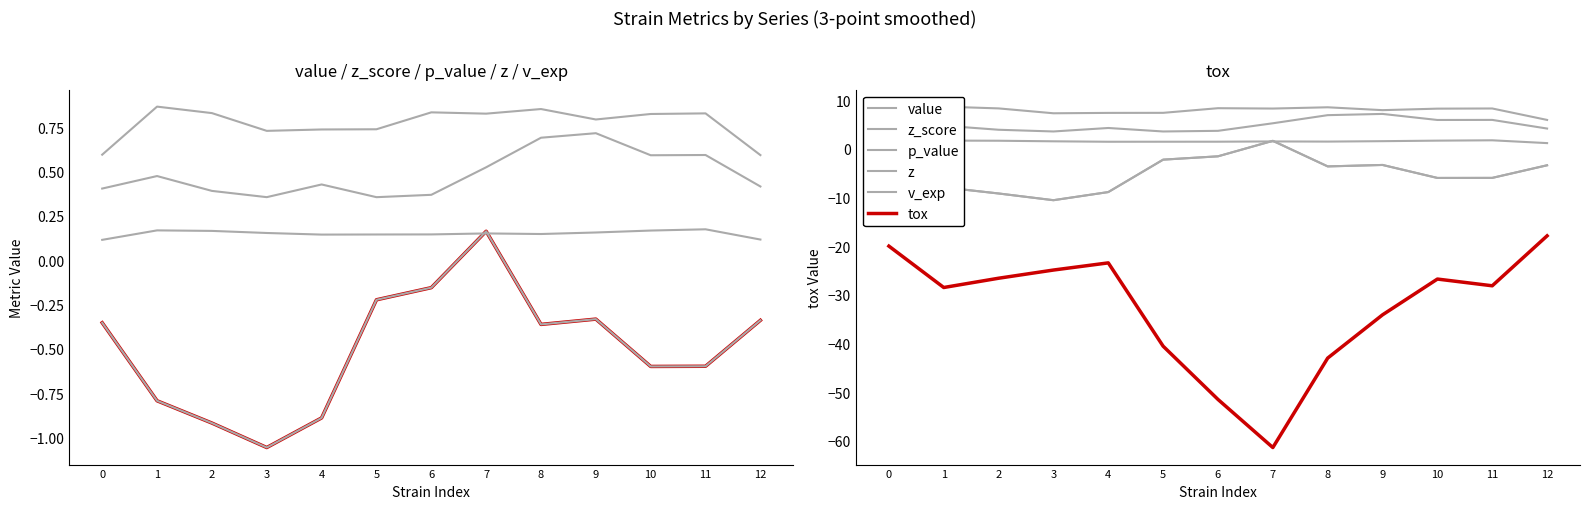

Is the value of z_score at 4 greater than the value of v_exp at 1?

No